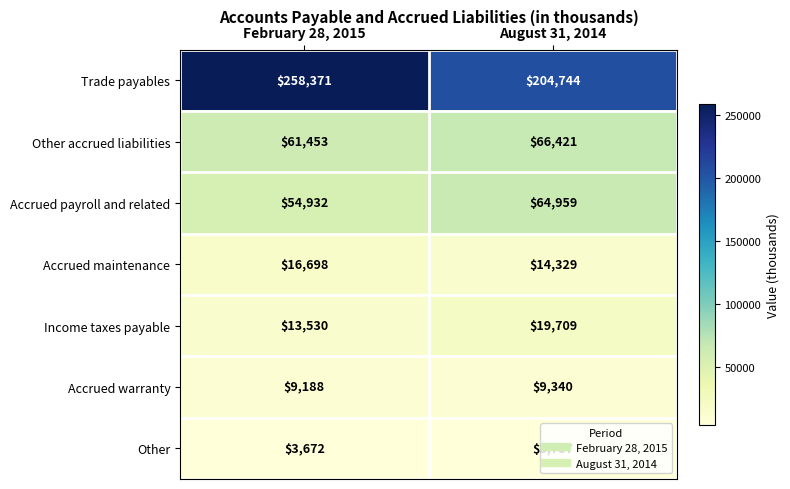

Which category has the highest value across all series?

February 28, 2015